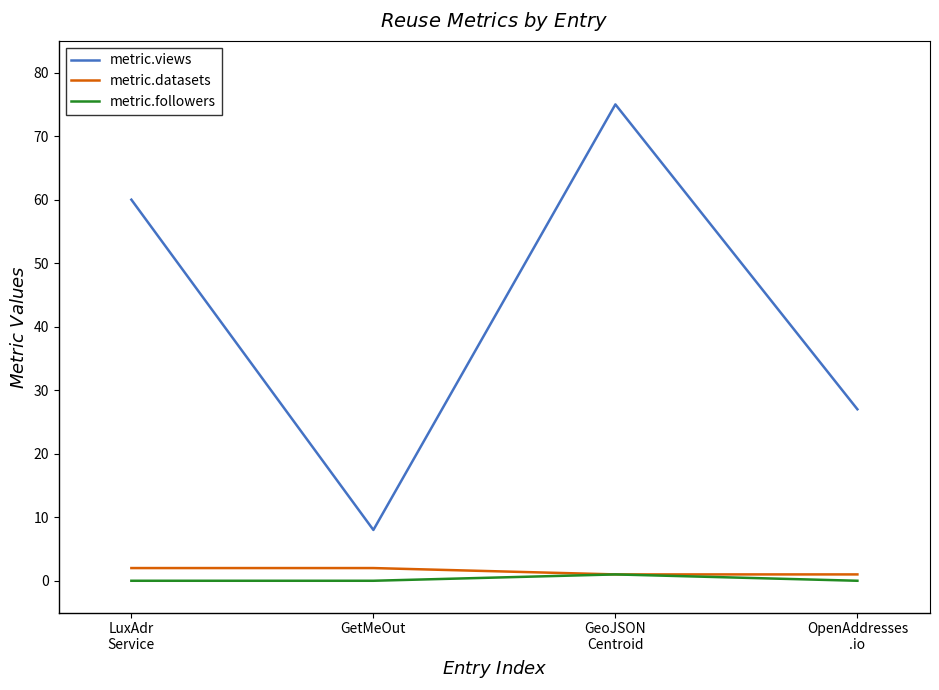

At GetMeOut, list the series in order from largest to smallest.

metric.views, metric.datasets, metric.followers